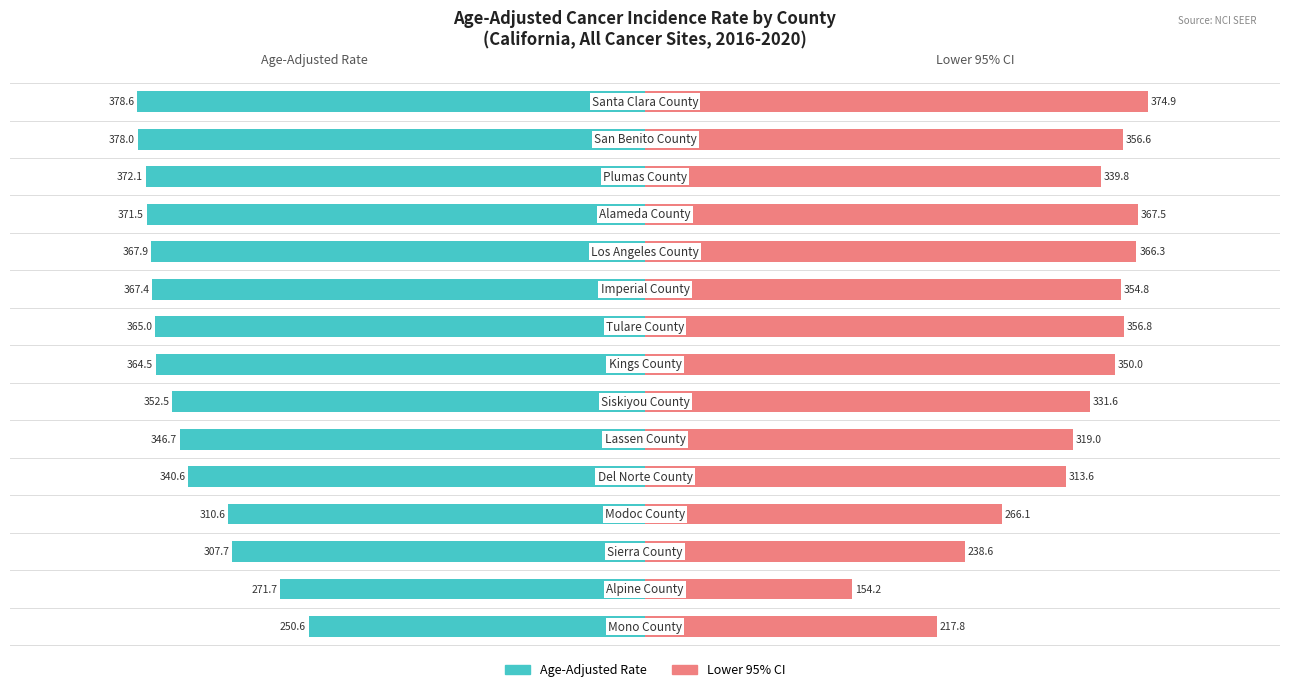

What is the value of the Lower 95% CI bar at the 12th from the left?

367.5